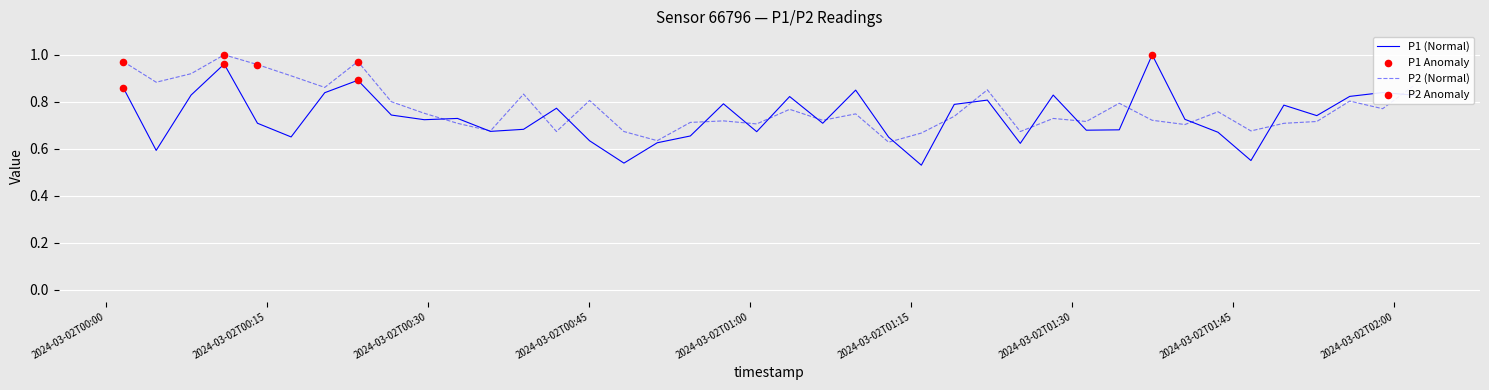

Which series has the widest spread of values?

P1 (Normal)